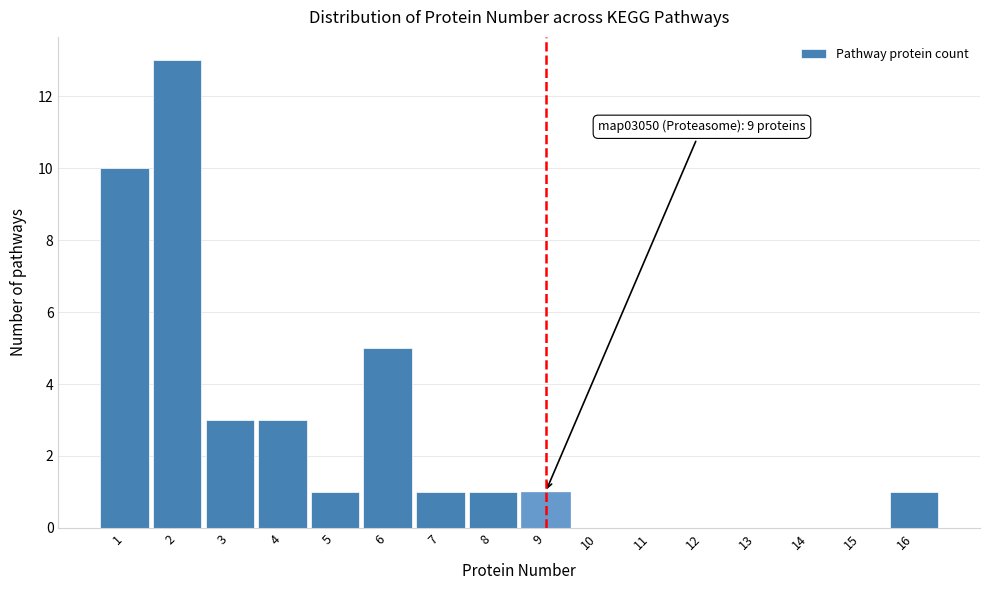

Over which range of the x-axis is the bar tallest?

1.5 to 2.5